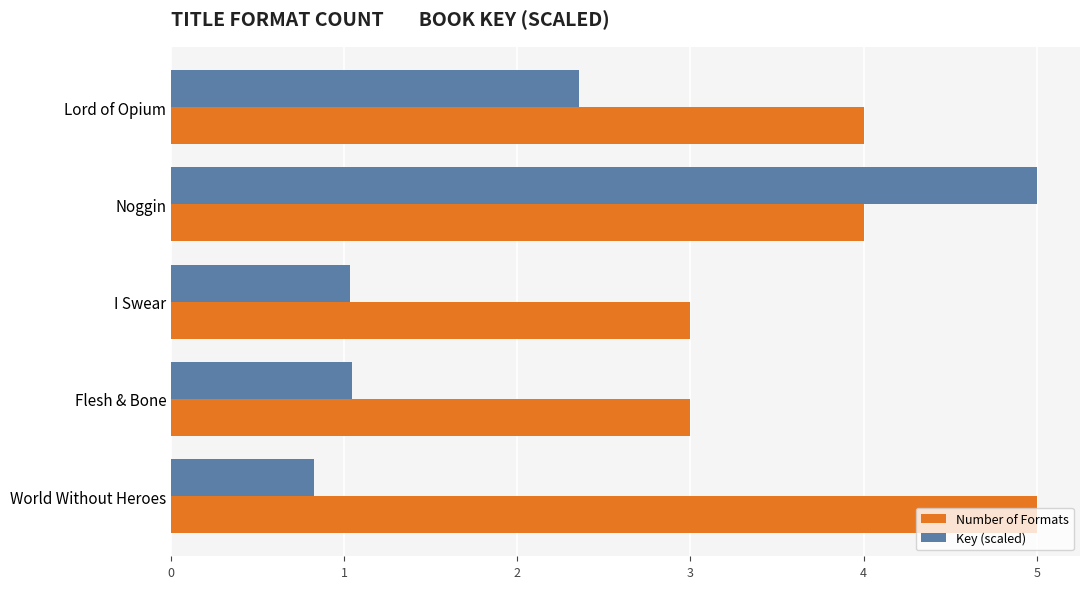

What is the difference between the highest and lowest values at Flesh & Bone?

2.0